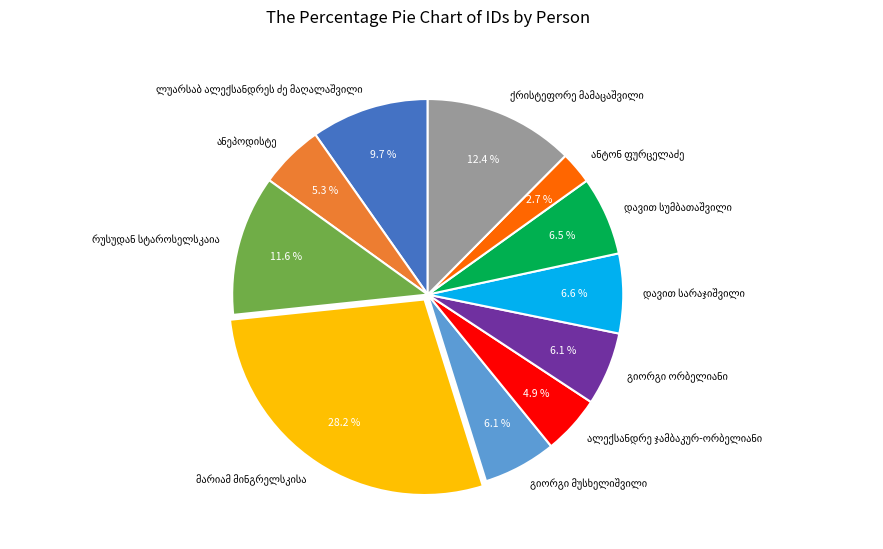

Is there a majority slice in this chart?

No